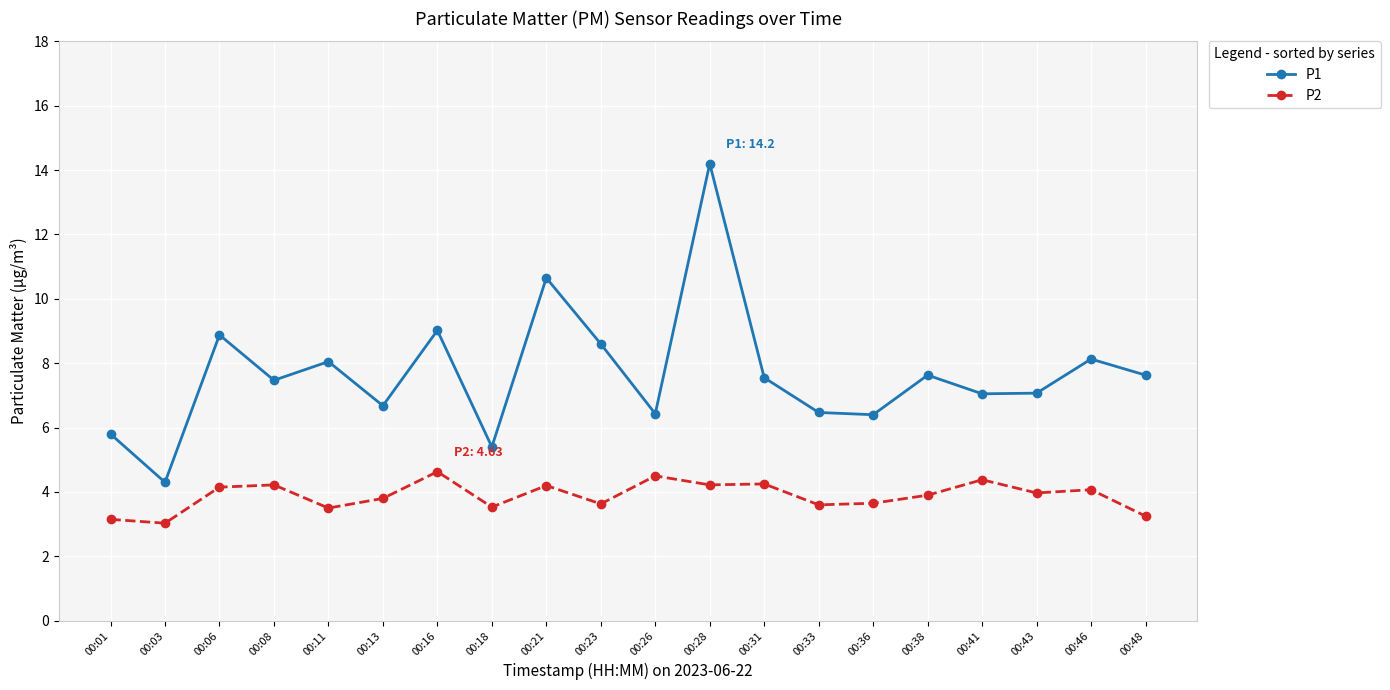

The value of P1 at 00:03 is 5.6. True or false?

False